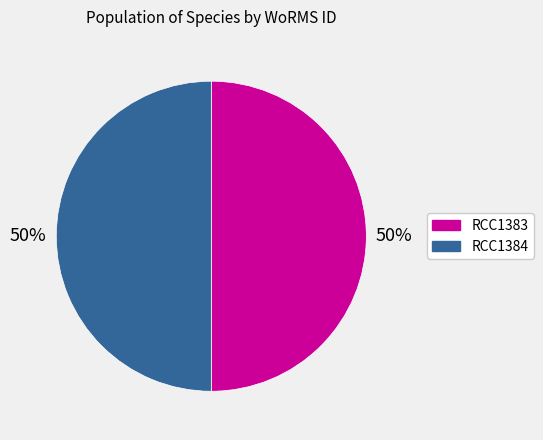

How many segments does this pie chart have?

2